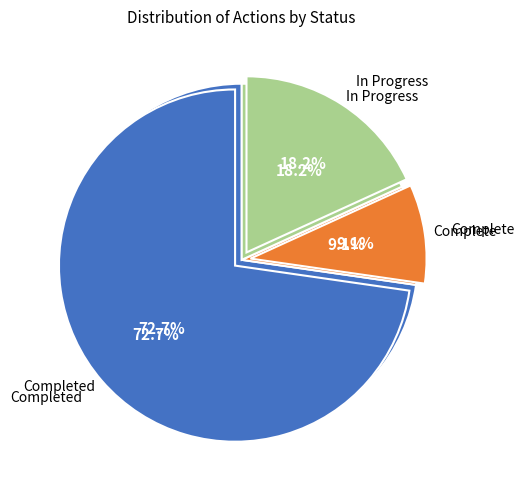

Count the number of slices in the pie.

11